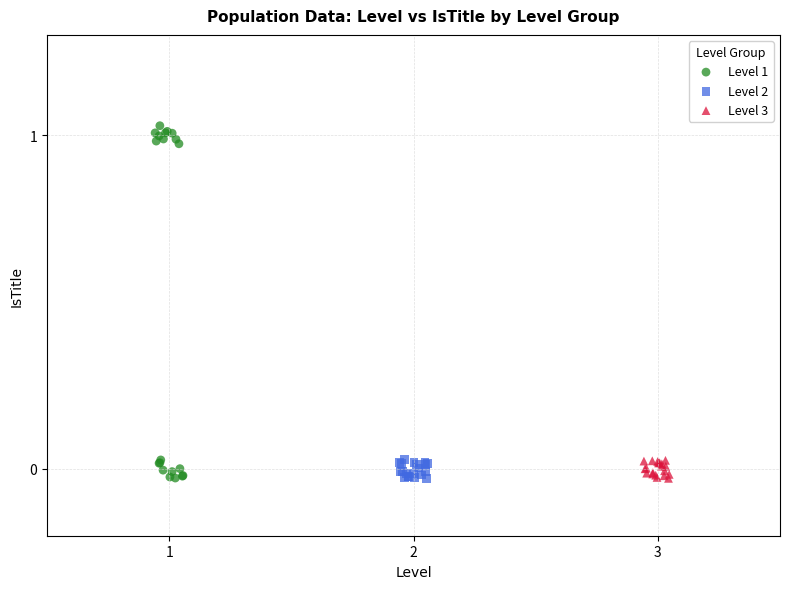

Which series has the widest spread of Y values?

Level 1